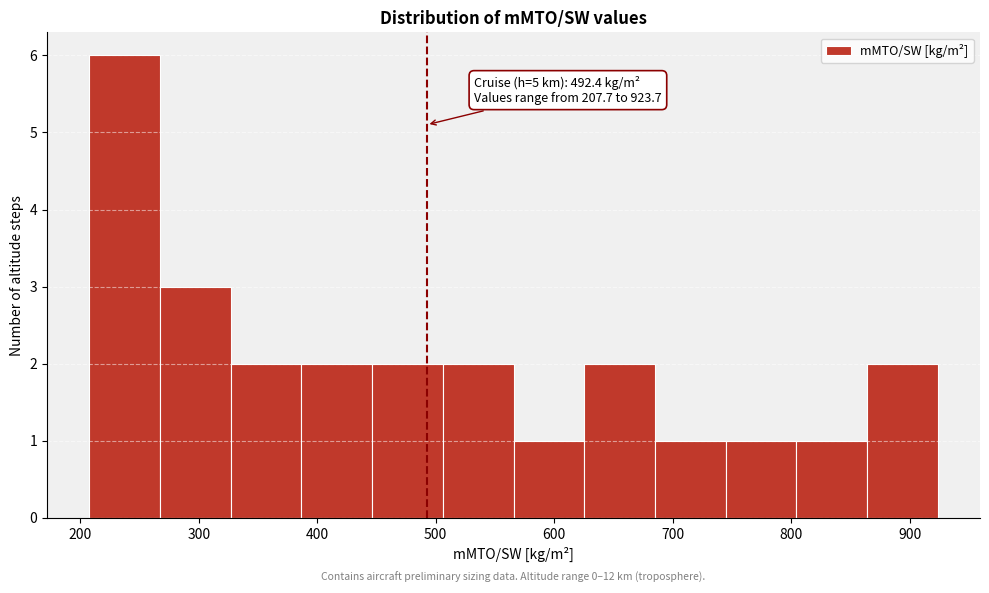

Over which range of the x-axis is the bar tallest?

210 to 270